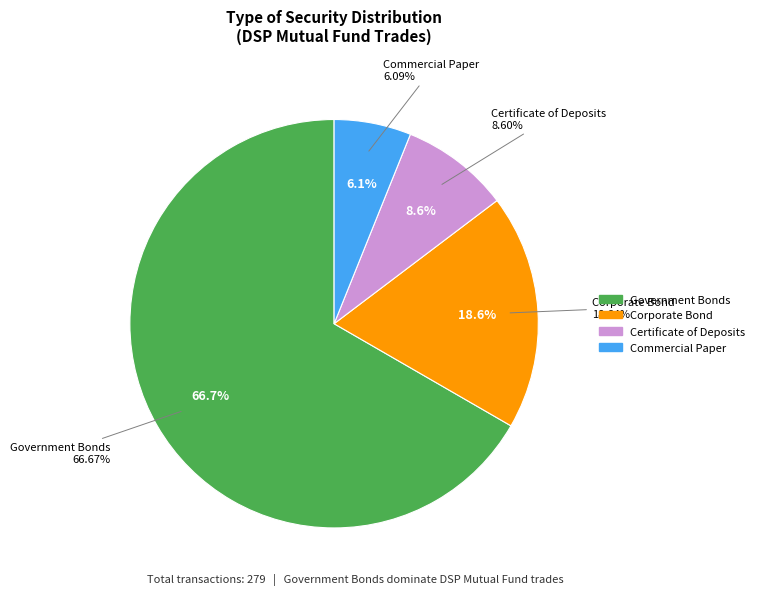

Which has a higher value, Certificate of Deposits or Corporate Bond?

Corporate Bond